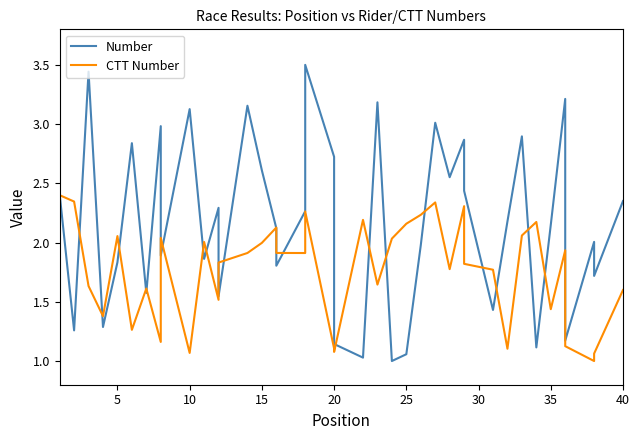

At which category is the sum across all series the highest?

18